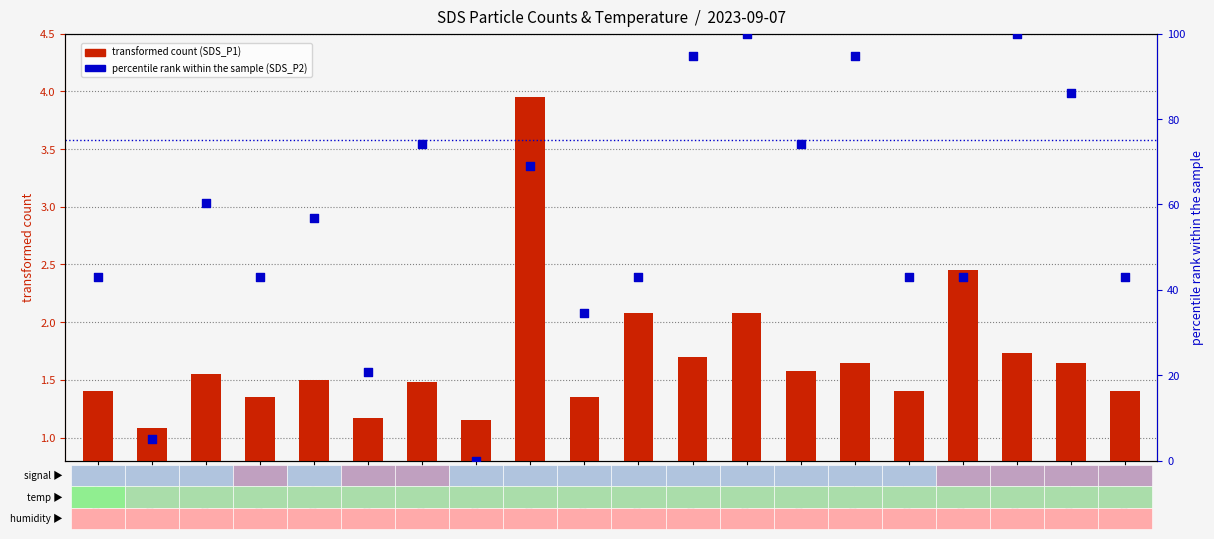

Which series has the largest total across all categories?

SDS_P2 (norm %)